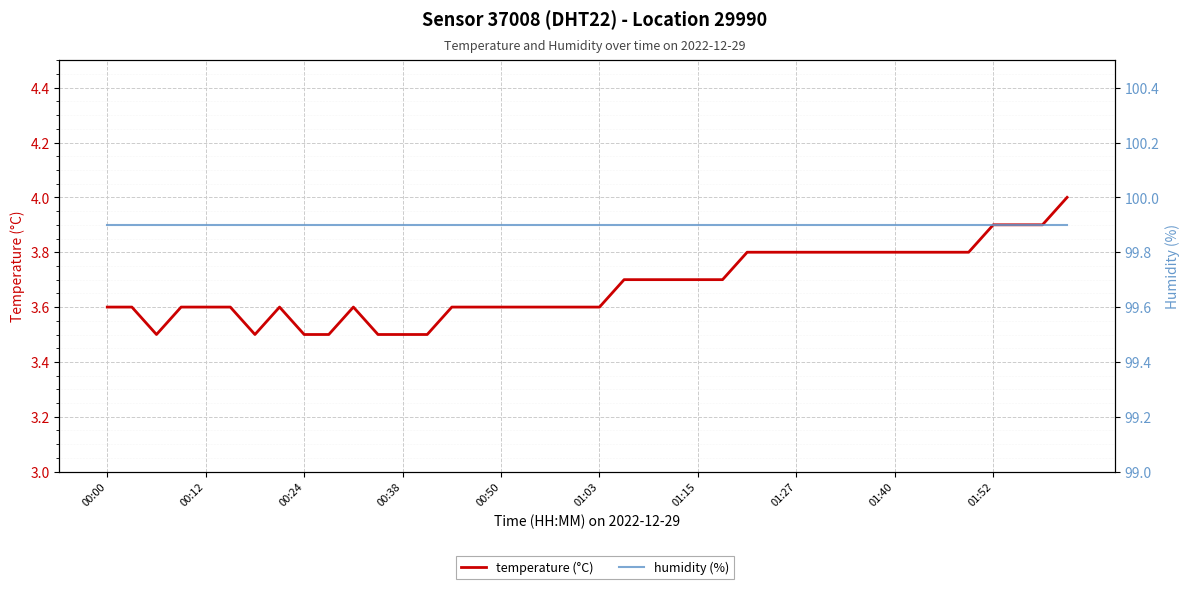

How many lines are shown in the chart?

2